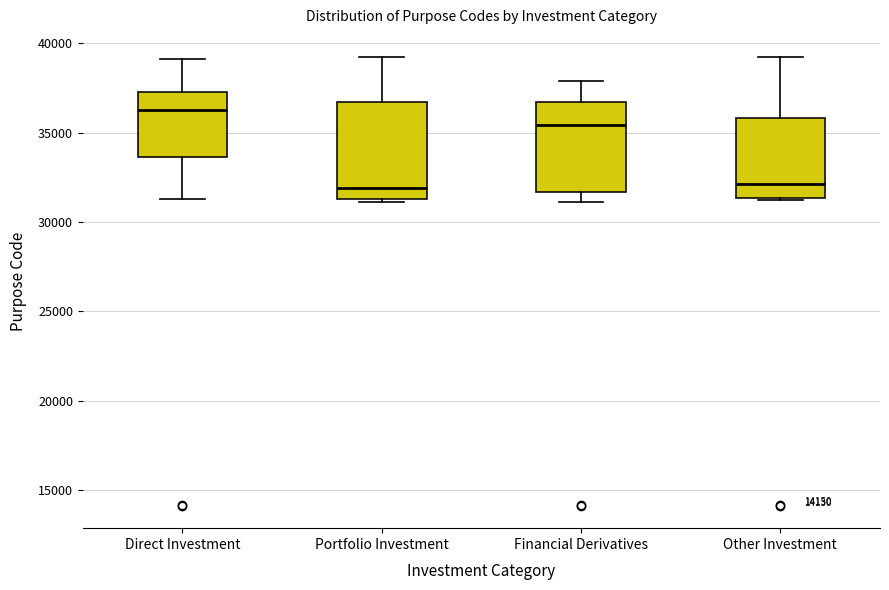

Where is the upper edge of the box for Other Investment on the y-axis? The values are not printed on the chart, so give them approximately, as read against the axis.

36000